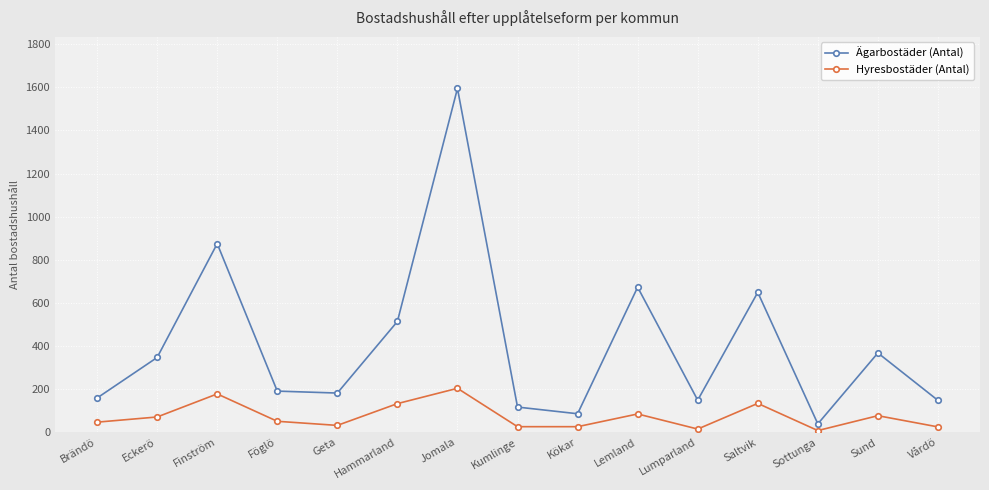

At which label does Ägarbostäder (Antal) first exceed 191?

Eckerö